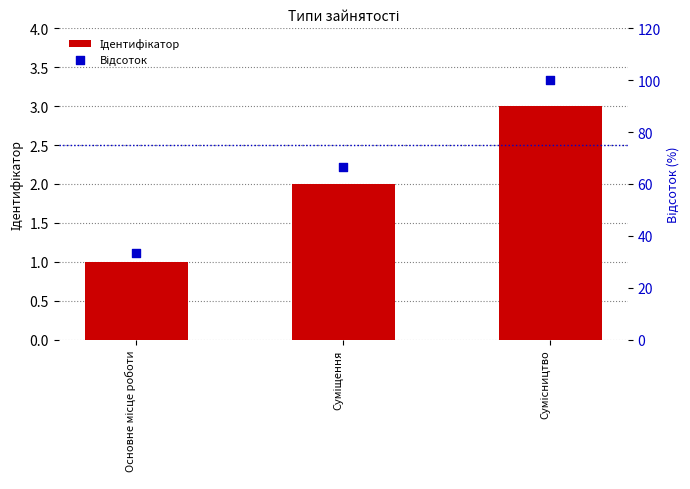

Which series has the widest spread of Y values?

Відсоток